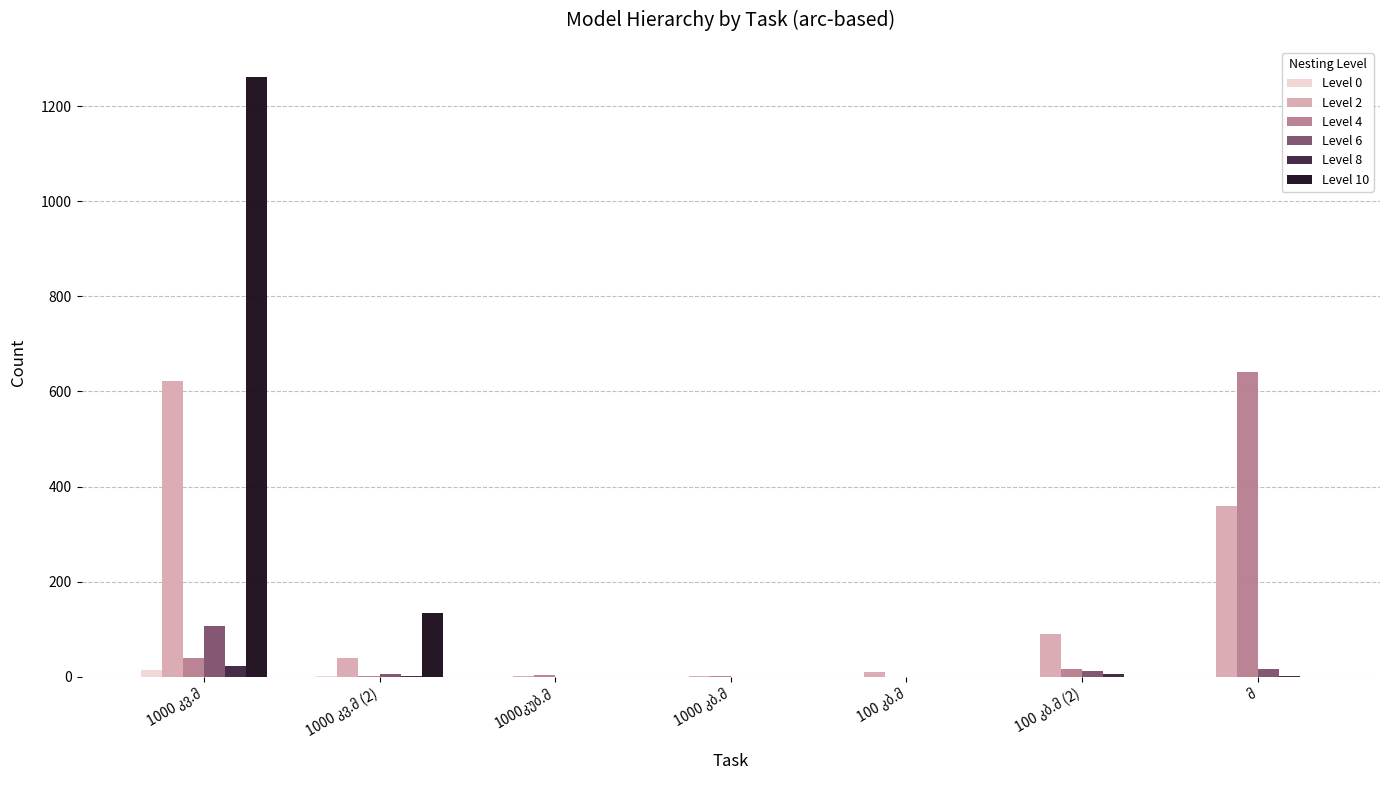

Which series changed the most between 1000 კვ.მ and 100 კბ.მ (2)?

Level 10